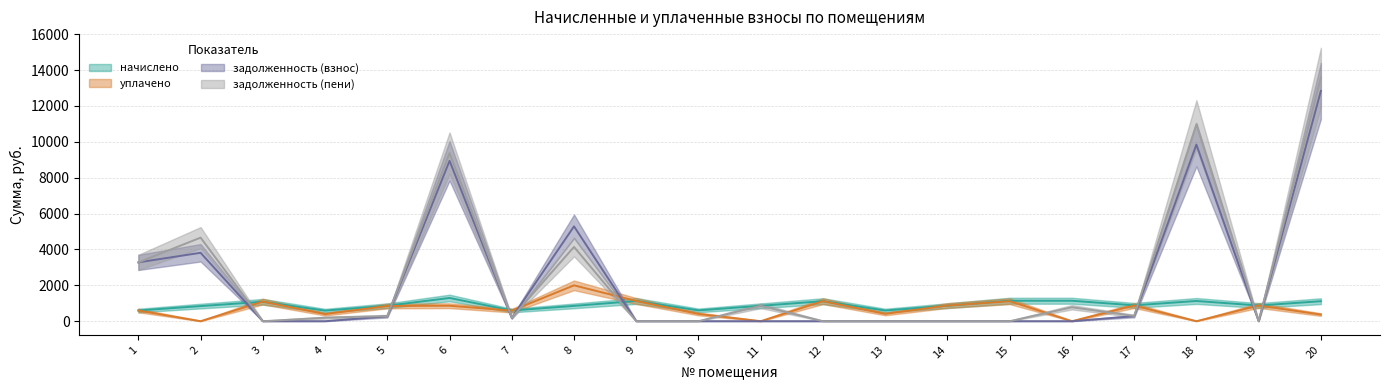

At how many categories does at least one series exceed 13437?

1